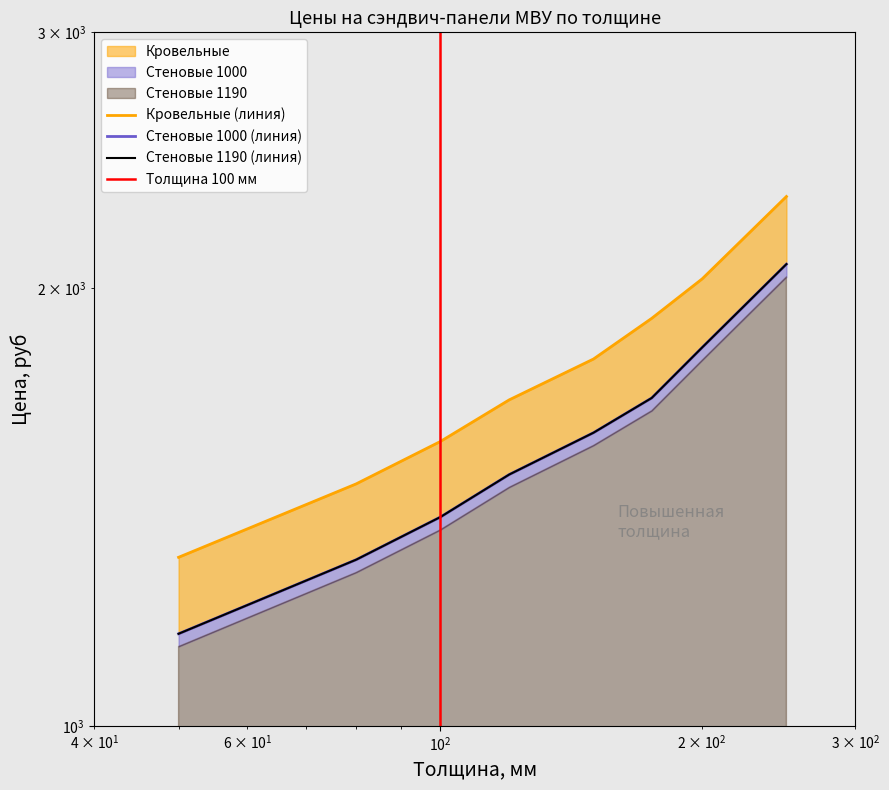

What is the difference between the maximum and minimum values in the Стеновые 1000 series?

921